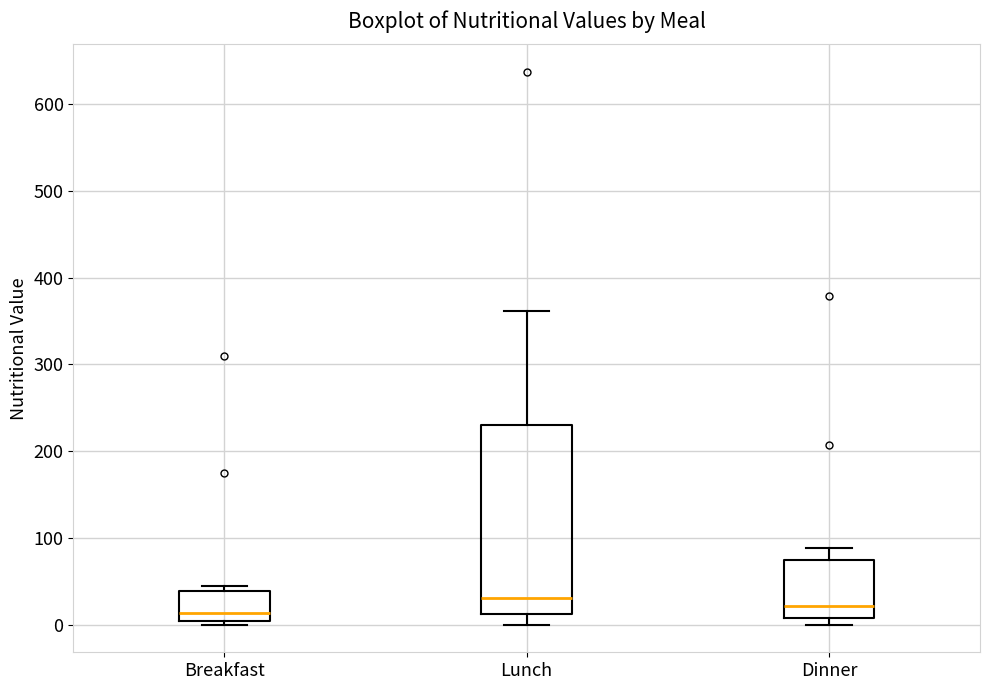

Reading left to right, read every box against the y-axis: the position of its median line, the range the box covers, and the ends of its whiskers. The values are not printed on the chart, so give them approximately, as read against the axis.

Breakfast: median 10, box 0 to 40, whiskers 0 (just below the box's lower edge) to 40 (just above the box's upper edge)
Lunch: median 30, box 10 to 230, whiskers 0 to 360
Dinner: median 20, box 10 to 70, whiskers 0 to 90